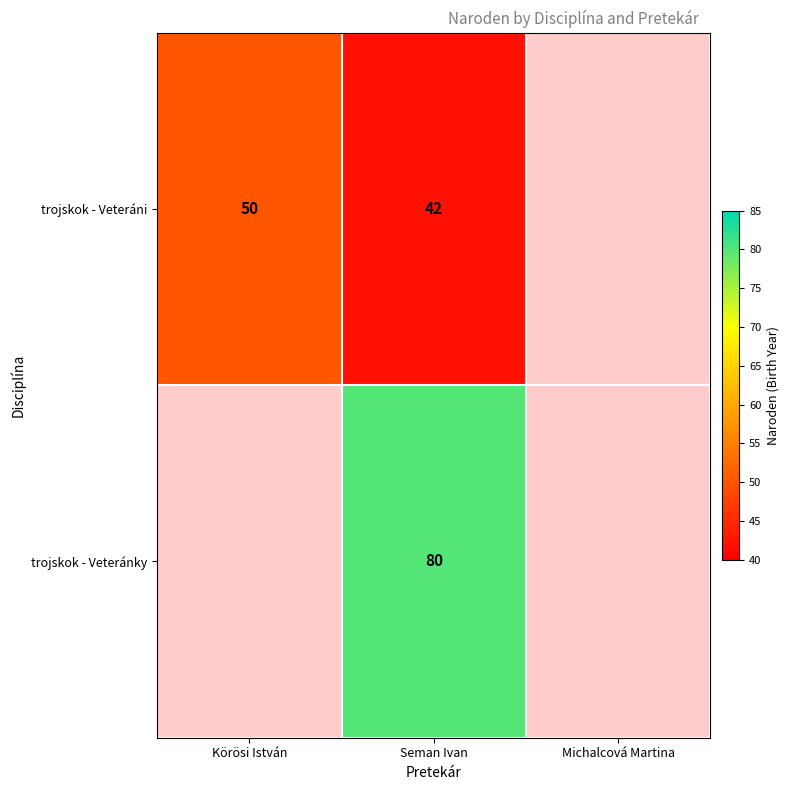

The value of trojskok - Veteráni at Seman Ivan is 64. True or false?

False